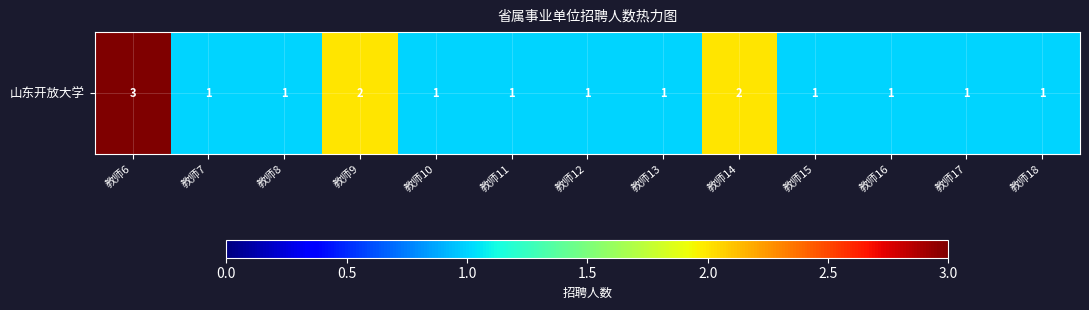

What is the difference between the maximum and second lowest values?

2